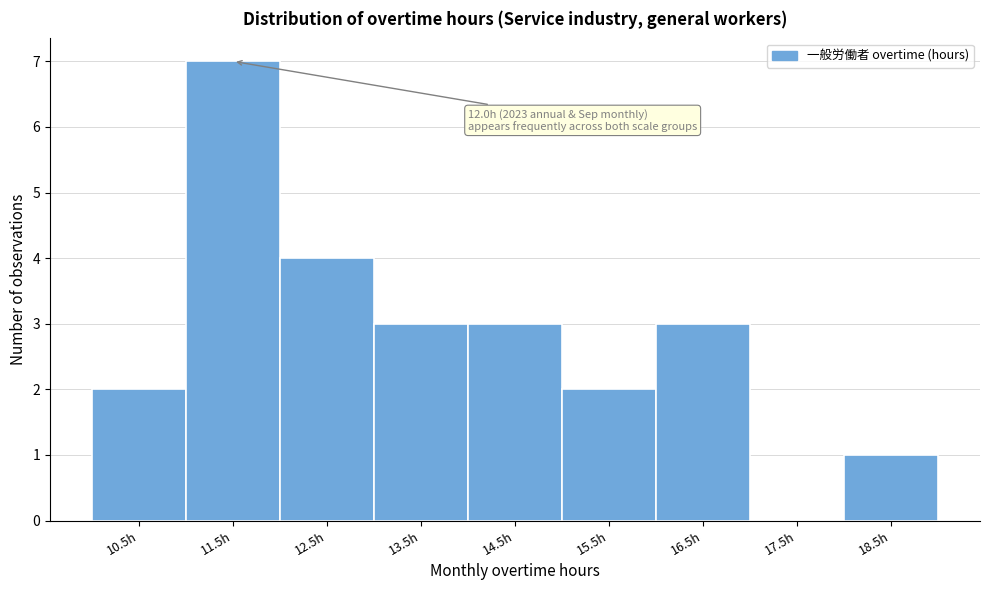

Reading left to right, transcribe all the data shown in this chart.

10.5h=2	11.5h=7	12.5h=4	13.5h=3	14.5h=3	15.5h=2	16.5h=3	17.5h=0	18.5h=1